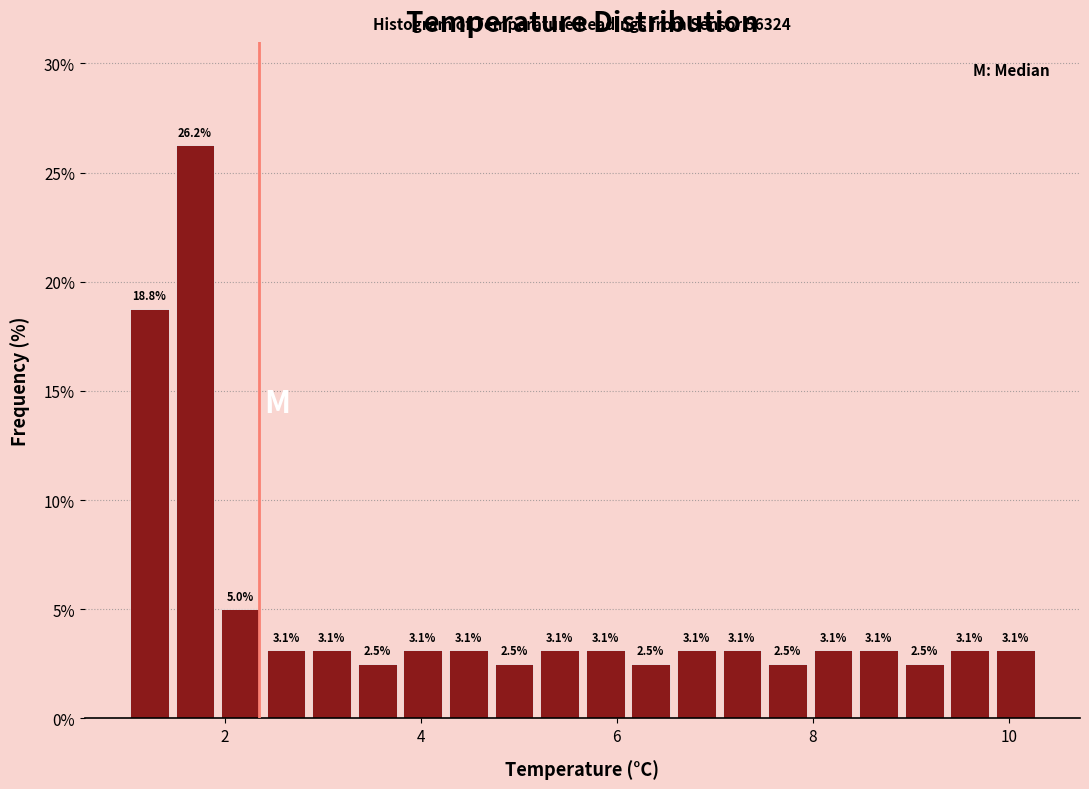

Around what value on the x-axis is the tallest bar? Give the approximate position of its centre, as read against the axis.

1.6